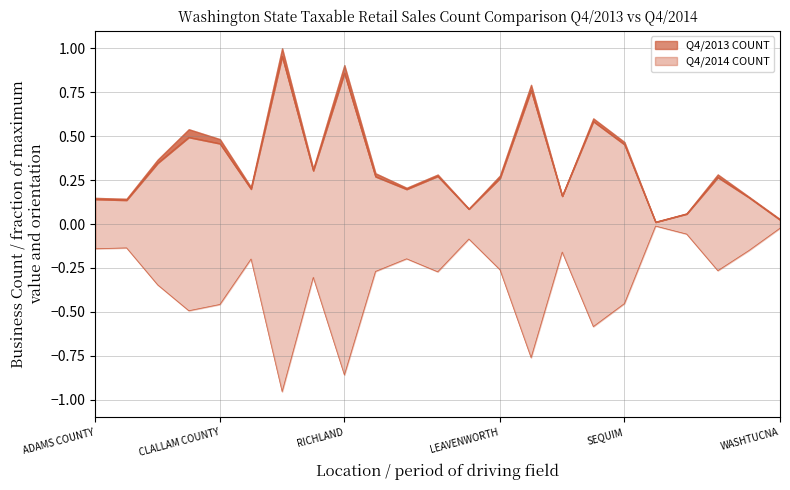

What is the difference between the Q4/2014 COUNT values at ENTIAT and PORT ANGELES?

0.5